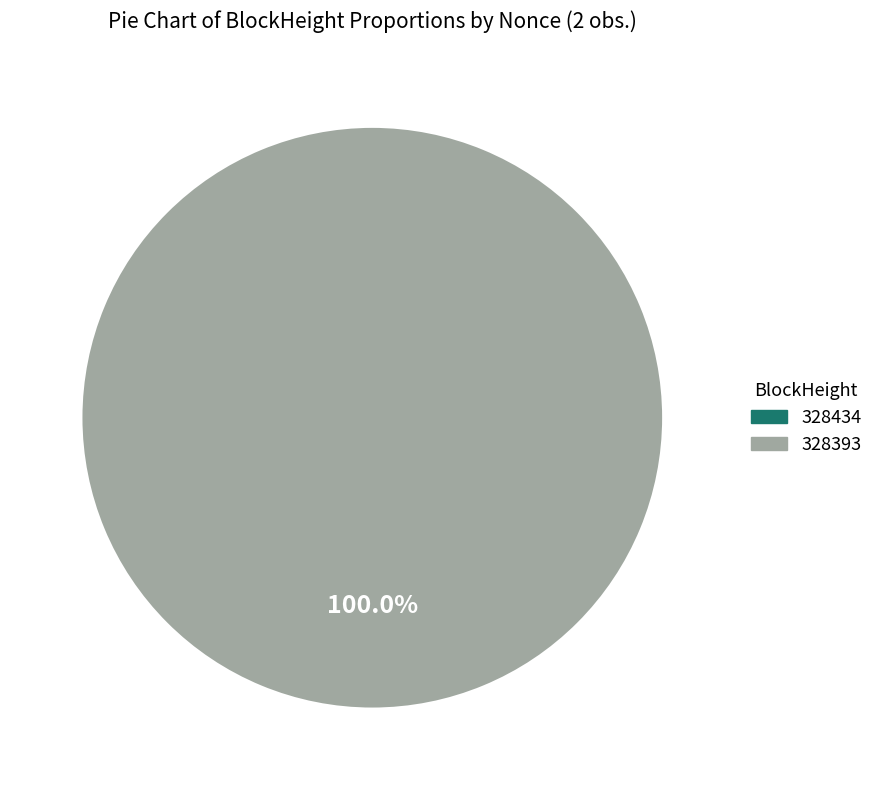

Which has a higher value, 328434 or 328393?

328393